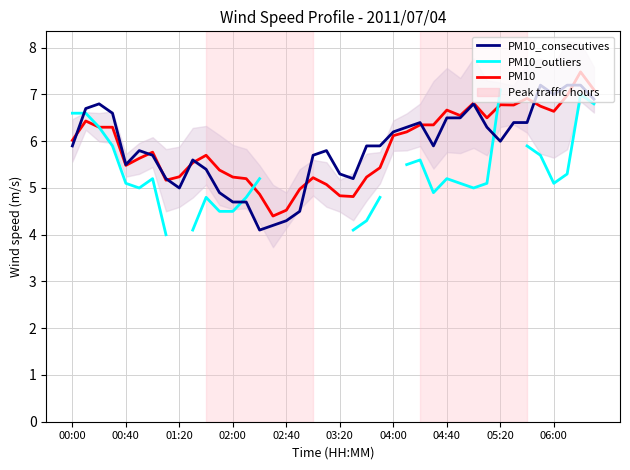

Which series has the largest total across all categories?

PM10